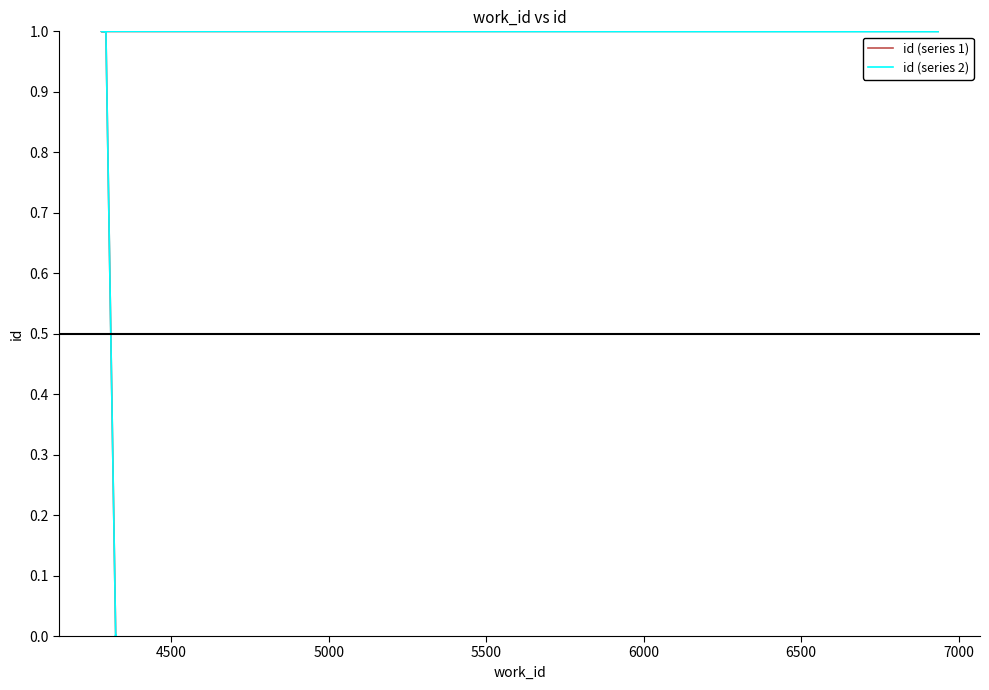

The id (series 2) series shows 1.5 at 7500. True or false?

False